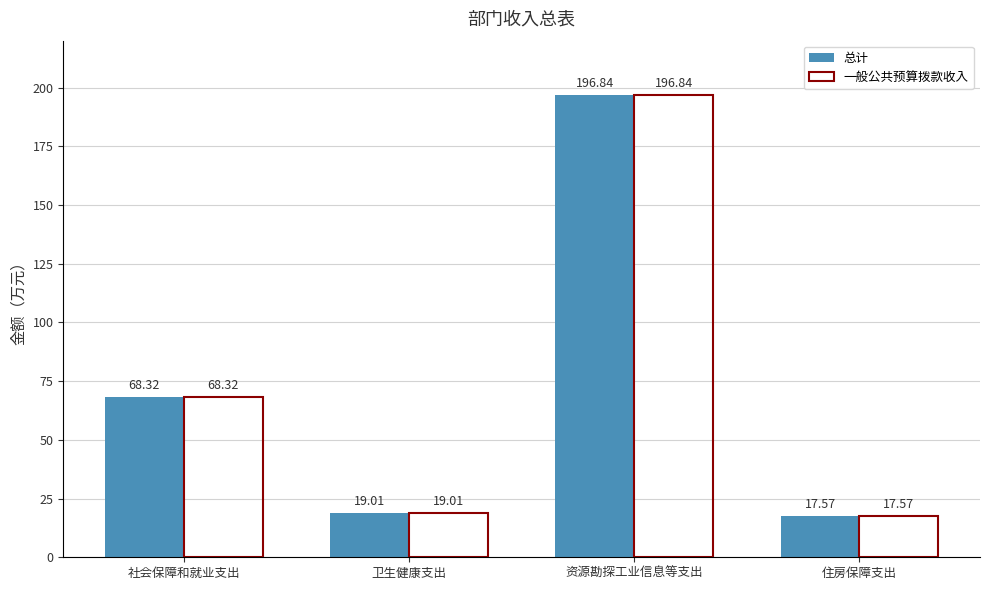

List the labels in order of 一般公共预算拨款收入 value, largest first.

资源勘探工业信息等支出, 社会保障和就业支出, 卫生健康支出, 住房保障支出